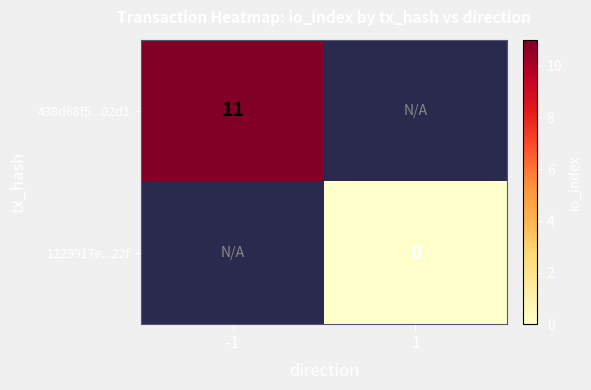

Which category has the lowest value across all series?

1